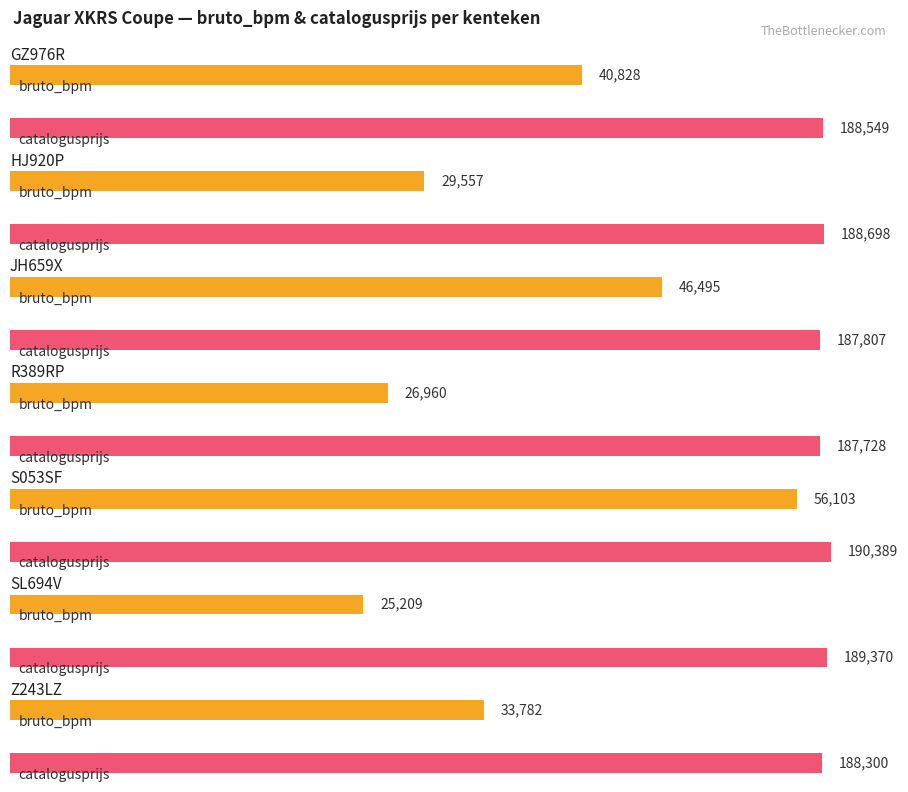

How many data points in catalogusprijs are less than 188549?

3